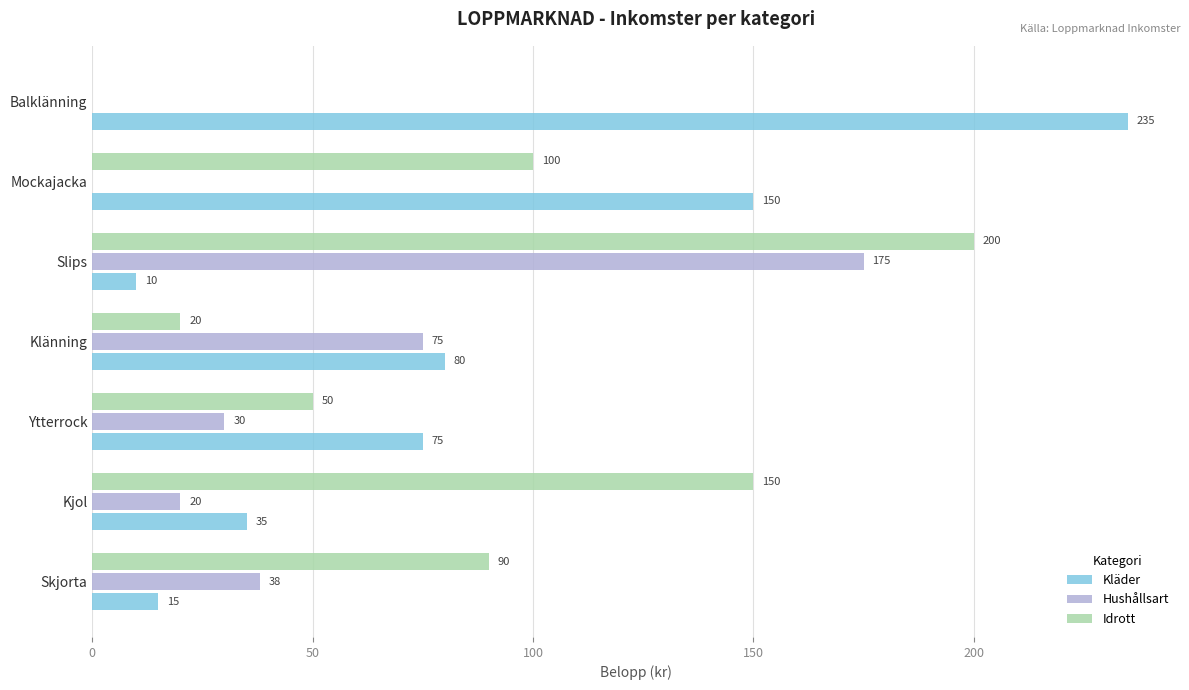

The Kläder series shows 46 at Ytterrock. True or false?

False